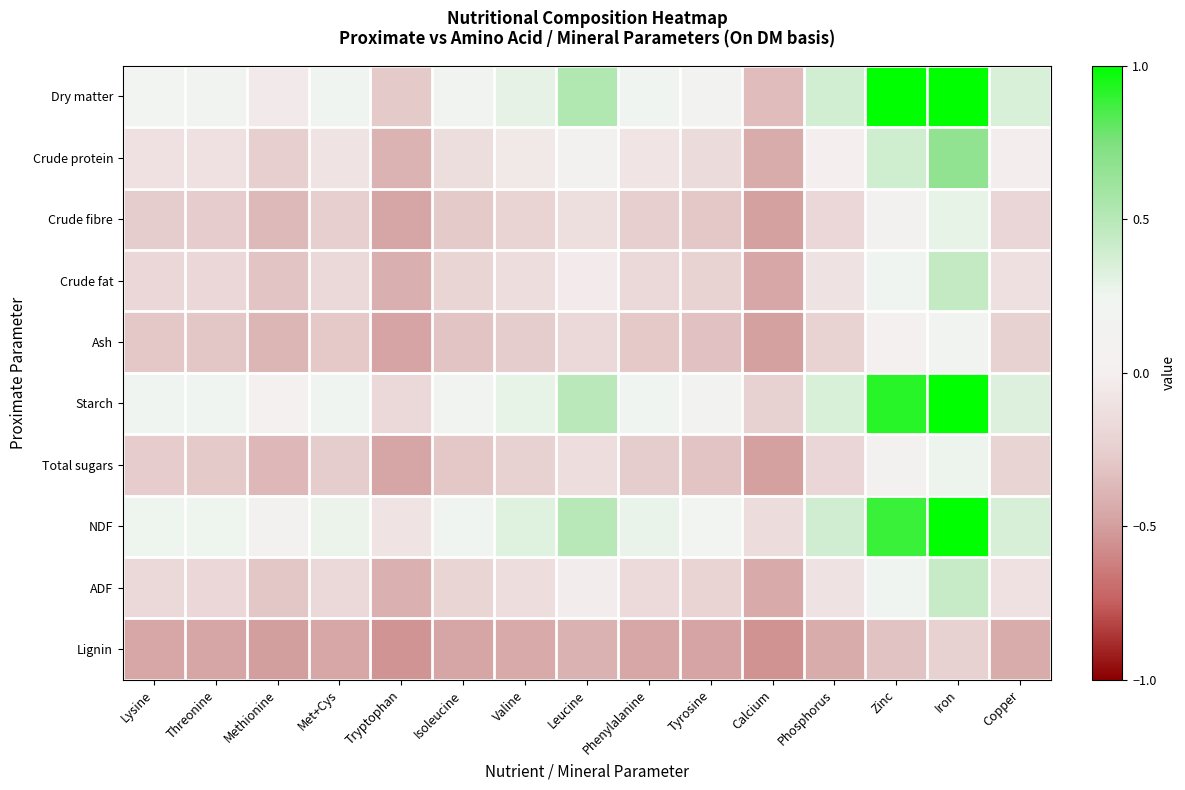

At which category is the sum across all series the highest?

Iron